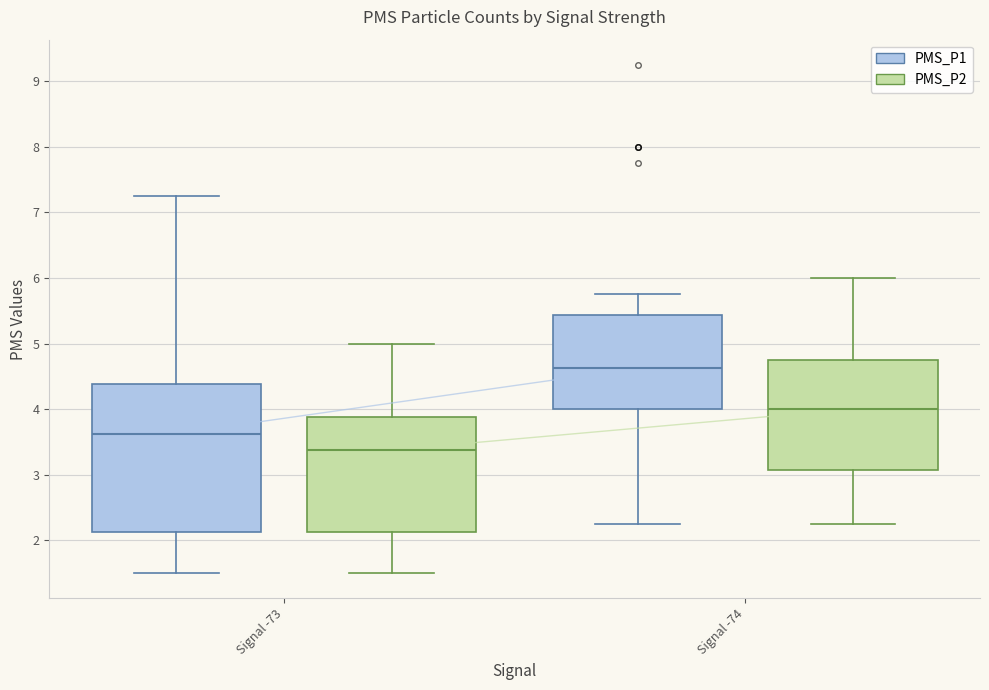

Reading left to right, transcribe this box plot: for each box, give where its median line is, the range the box spans, and where its two whiskers end, as read against the y-axis. The values are not printed on the chart, so give them approximately, as read against the axis.

Signal -73 (PMS_P1): median 3.6, box 2.1 to 4.4, whiskers 1.5 to 7.3
Signal -73 (PMS_P2): median 3.4, box 2.1 to 3.9, whiskers 1.5 to 5.0
Signal -74 (PMS_P1): median 4.6, box 4.0 to 5.4, whiskers 2.3 to 5.8
Signal -74 (PMS_P2): median 4.0, box 3.1 to 4.8, whiskers 2.3 to 6.0